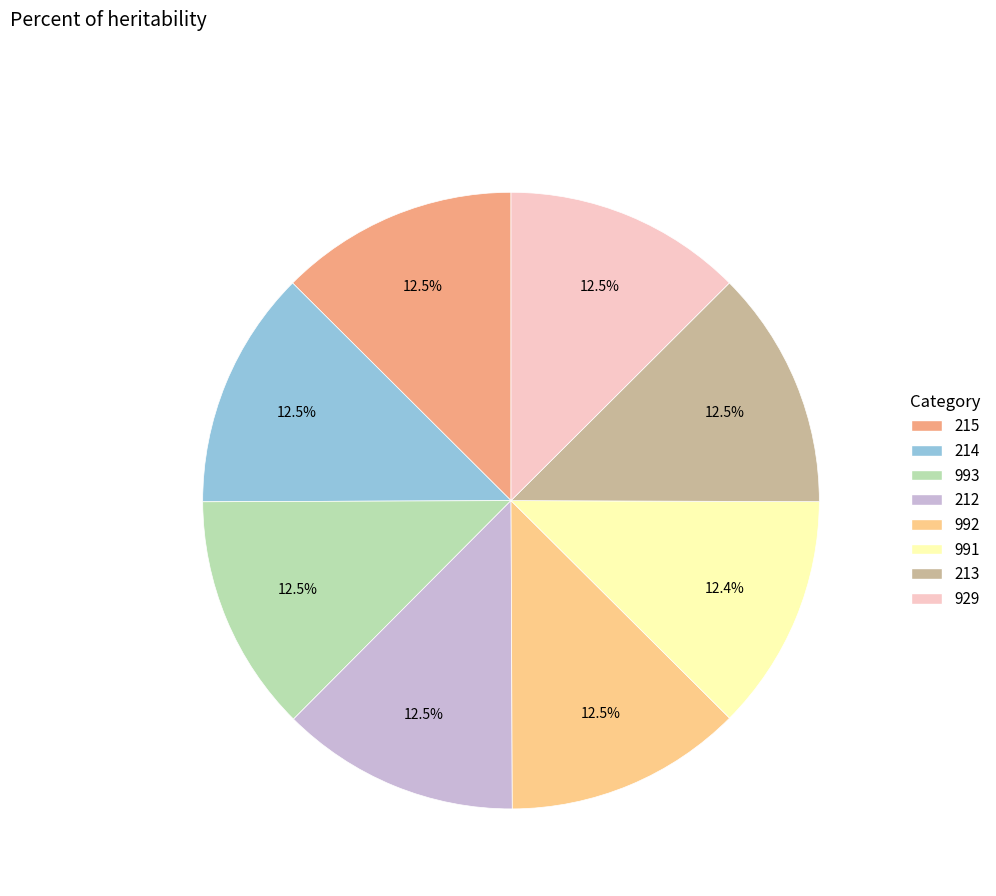

What portion of the pie excludes 929?

87.5%